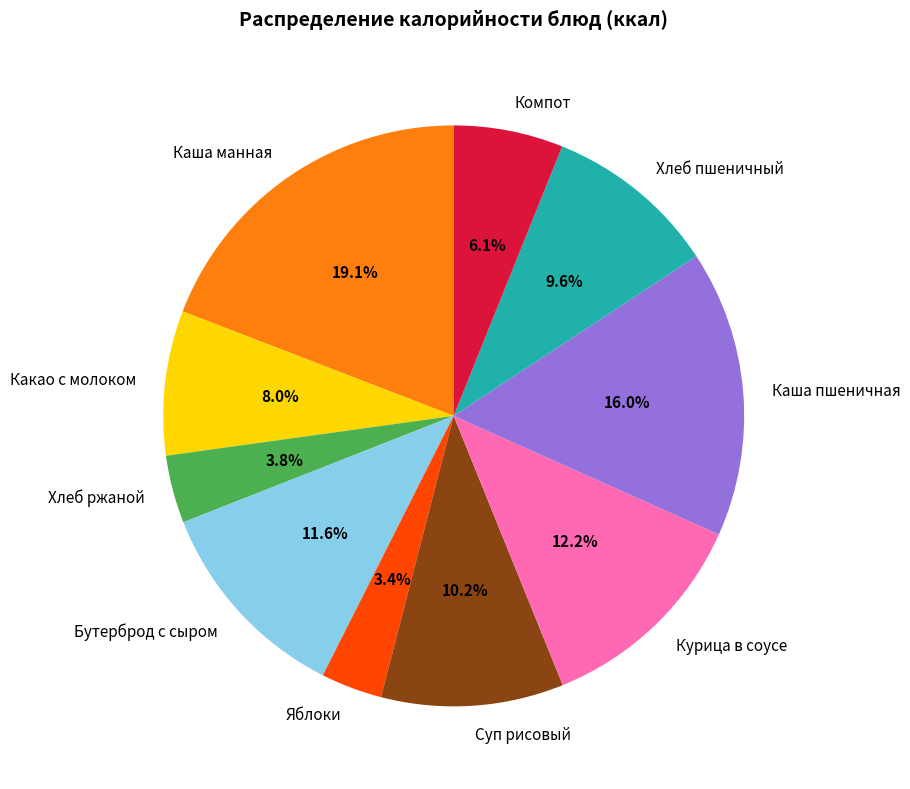

What is the total percentage of Каша манная and Хлеб ржаной?

22.9%